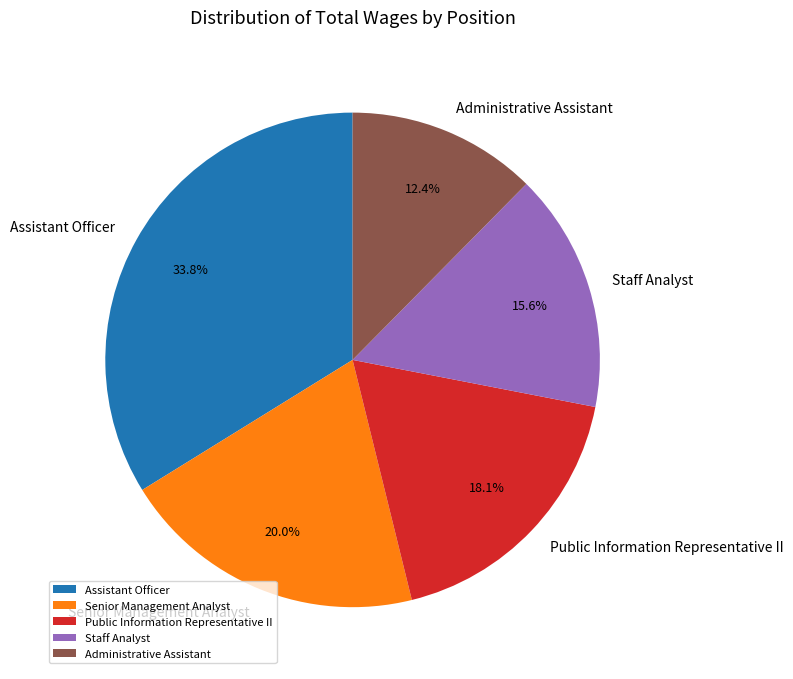

Count the number of slices in the pie.

5